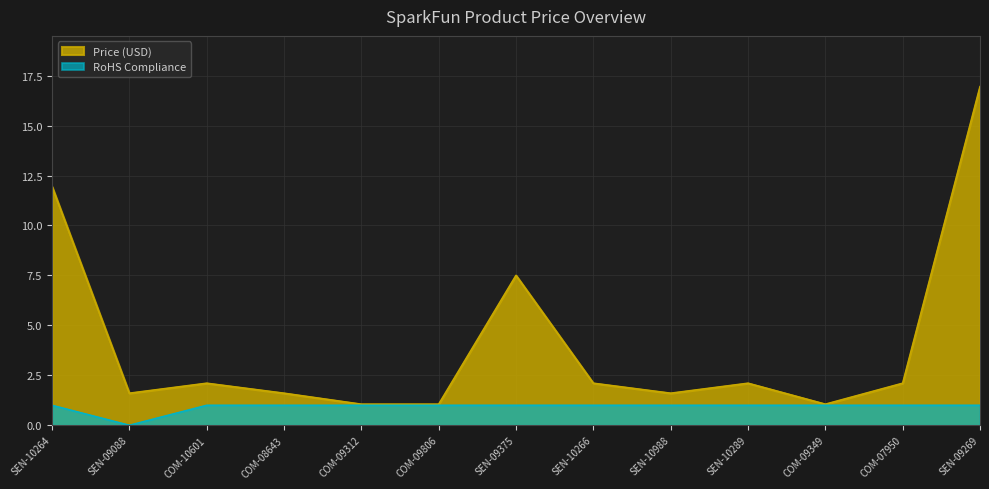

In RoHS Compliance, how many points are lower than both neighbors (excluding endpoints)?

1